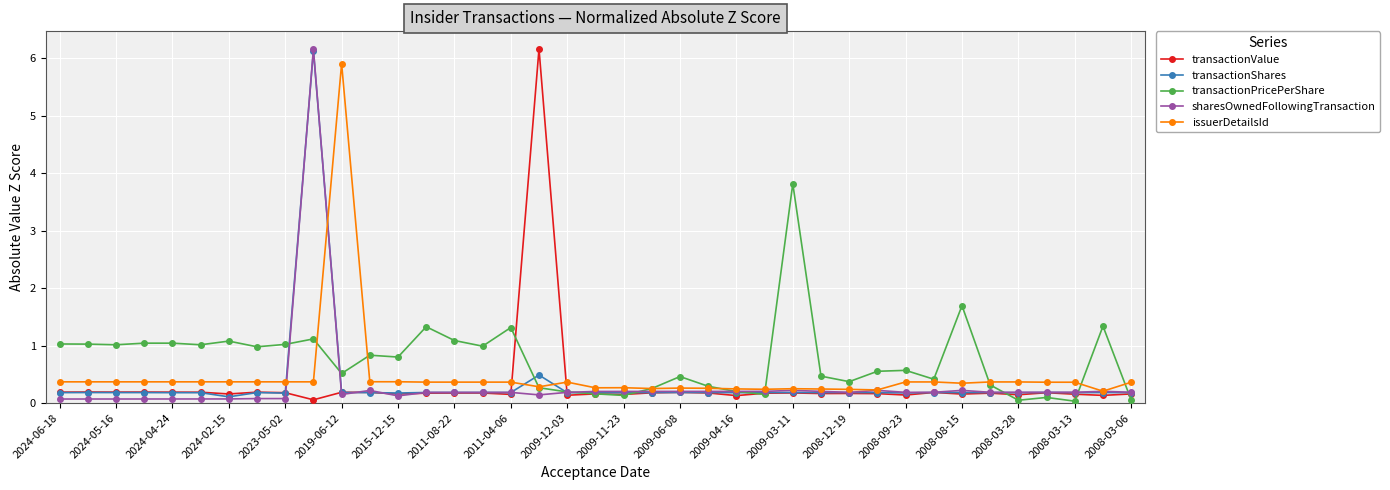

True or false: transactionShares has more than 1 interior local peaks.

True